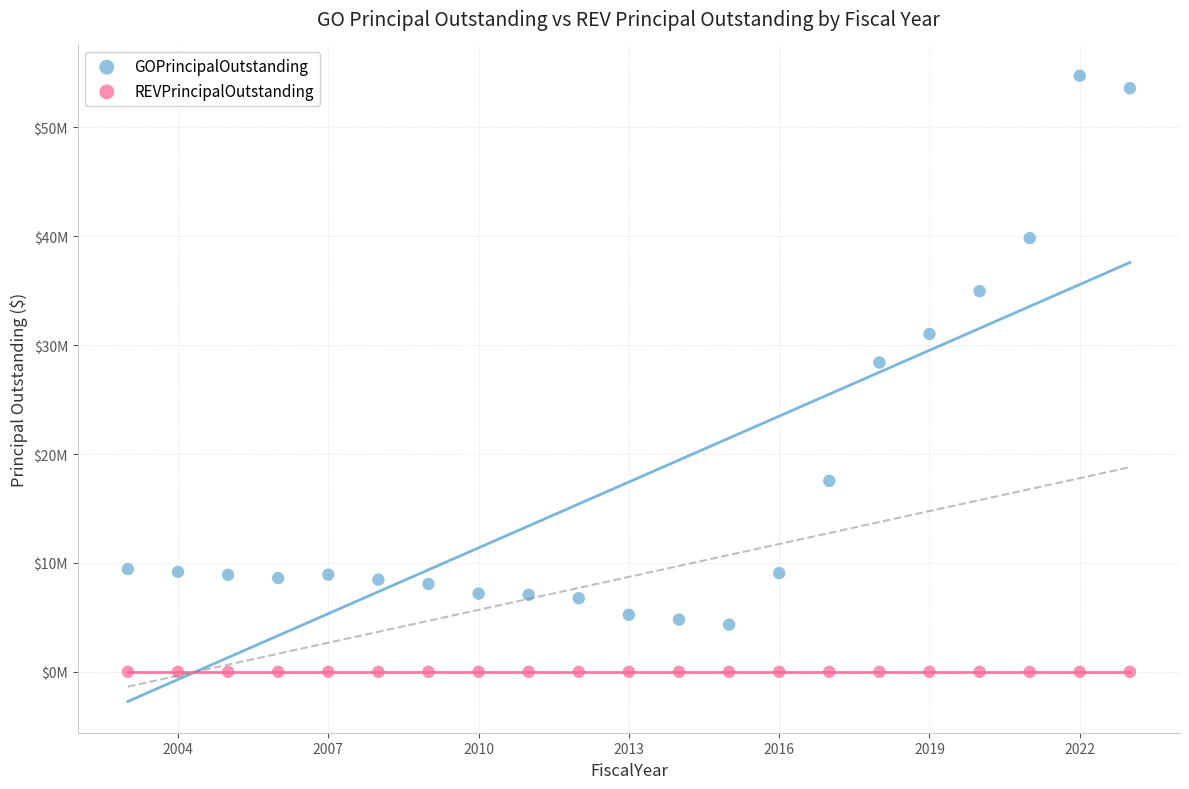

What are all the series names shown in the legend?

GOPrincipalOutstanding, REVPrincipalOutstanding